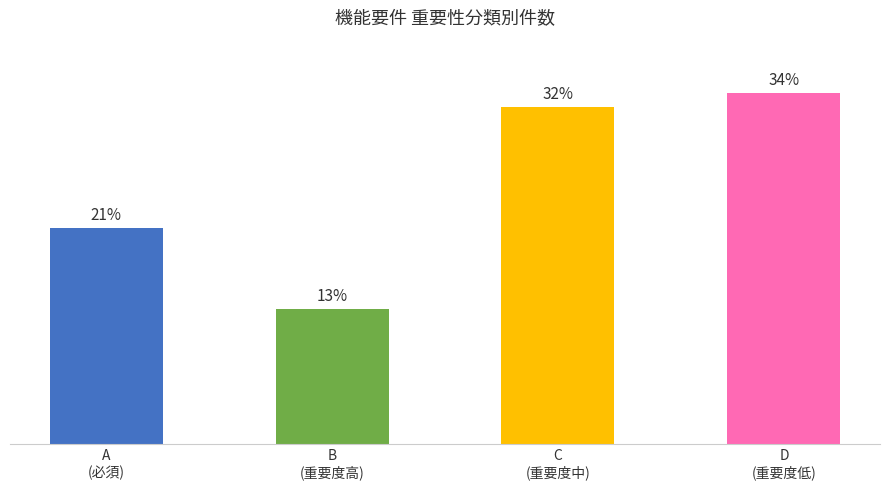

How many bars are there in total?

4